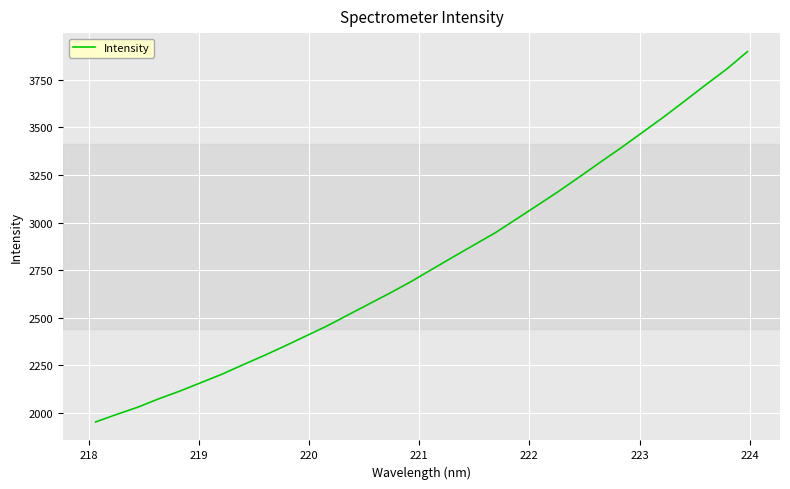

What is the sum of all values?

89415.9